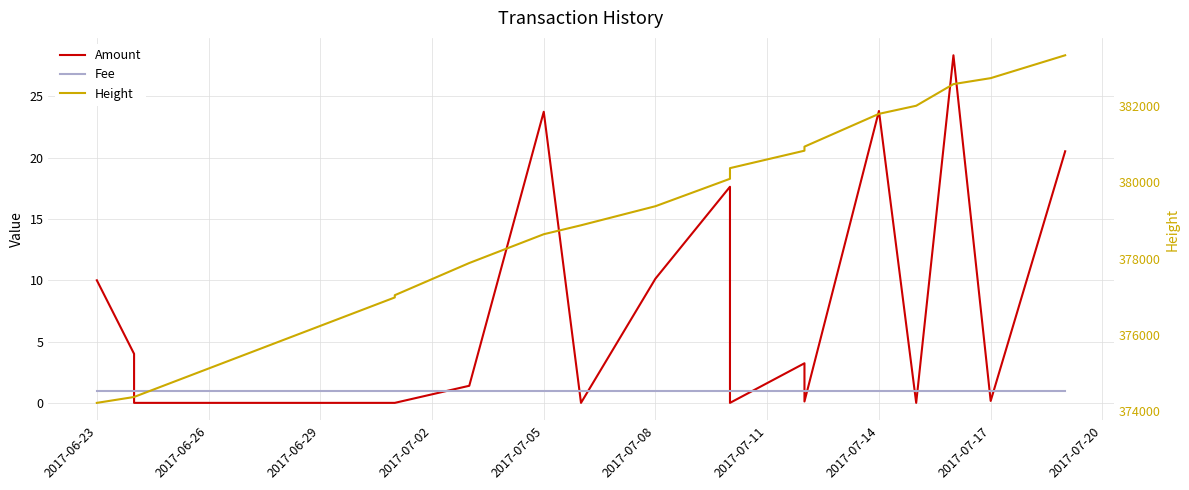

How many intersections are there between Amount and Fee?

12